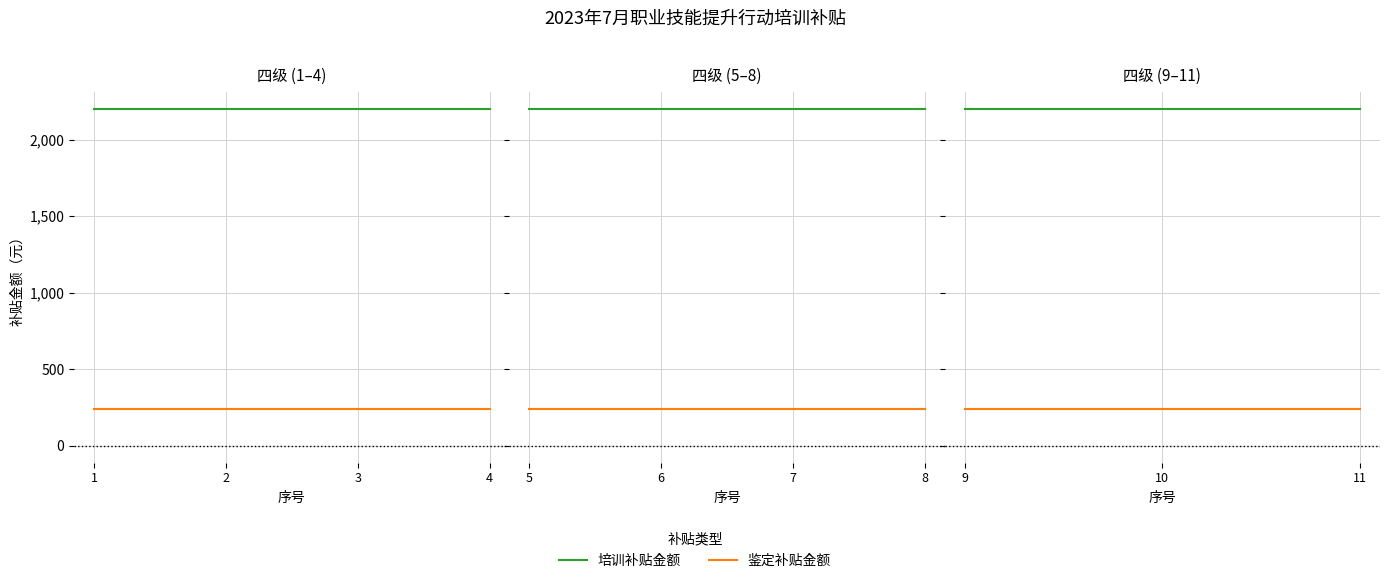

Is it true that 鉴定补贴金额 equals 240 at 9?

True